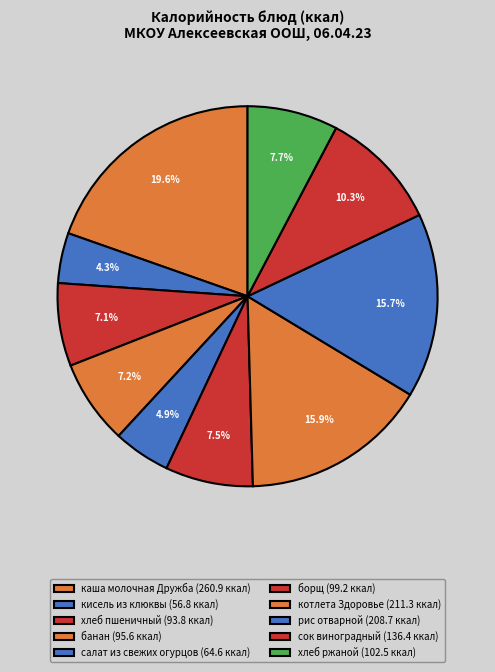

To the nearest percent, what portion does рис отварной represent?

16%